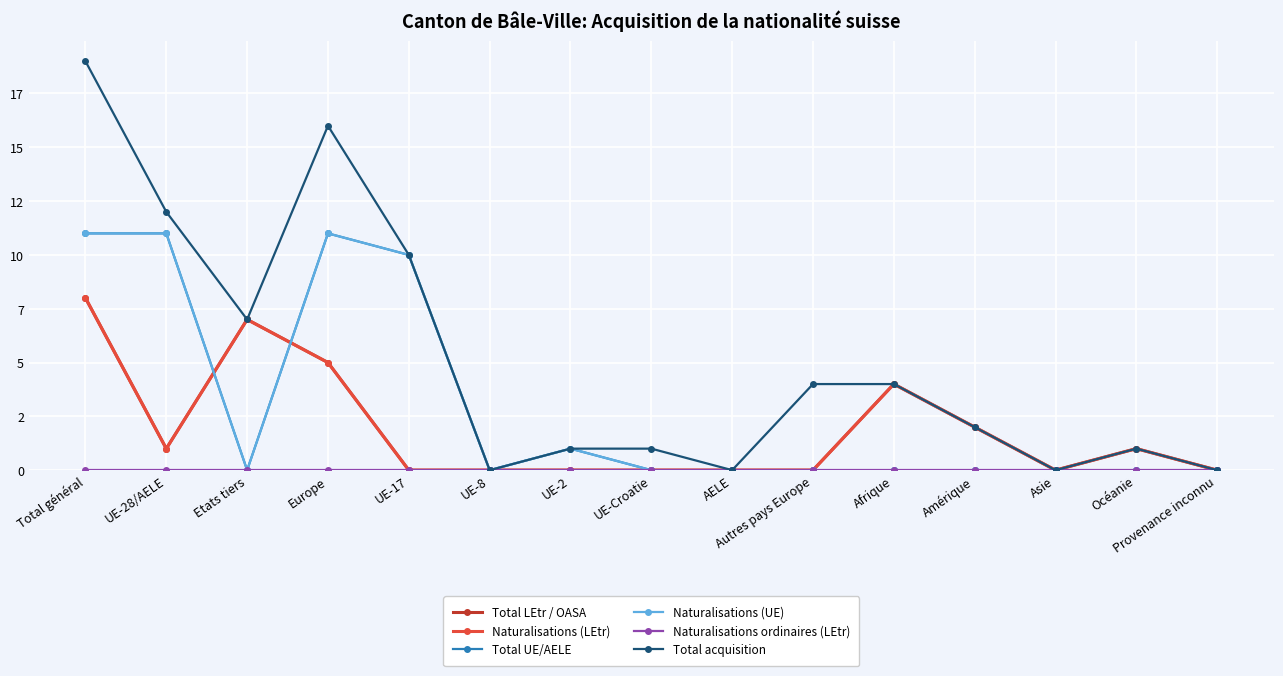

What is the spread (max minus min) of values at Océanie?

1